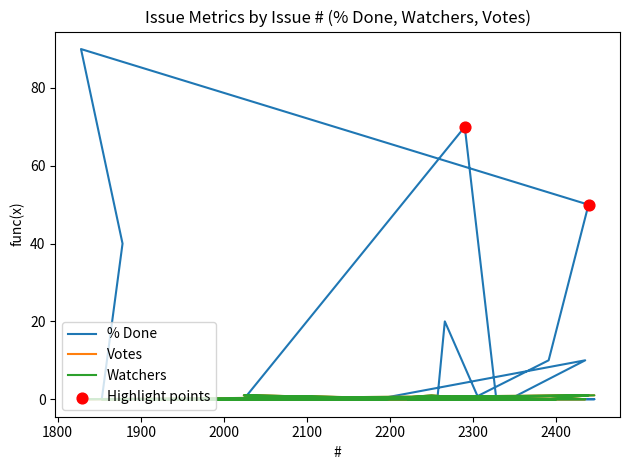

Which series contains the highest Y value?

% Done